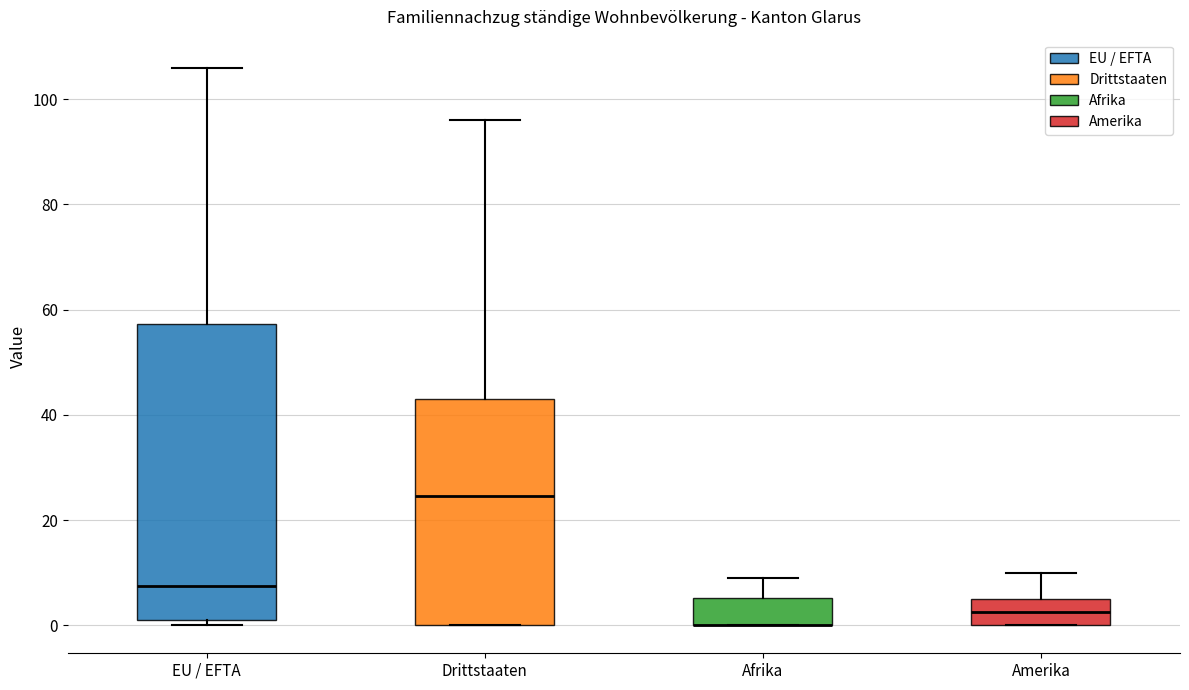

Reading left to right, read every box against the y-axis: the position of its median line, the range the box covers, and the ends of its whiskers. The values are not printed on the chart, so give them approximately, as read against the axis.

EU / EFTA: median 8, box 2 to 58, whiskers 0 to 106
Drittstaaten: median 24, box 0 to 44, whiskers 0 to 96
Afrika: median 0 (drawn on the box's lower edge), box 0 to 6, whiskers 0 to 10
Amerika: median 2, box 0 to 6, whiskers 0 to 10